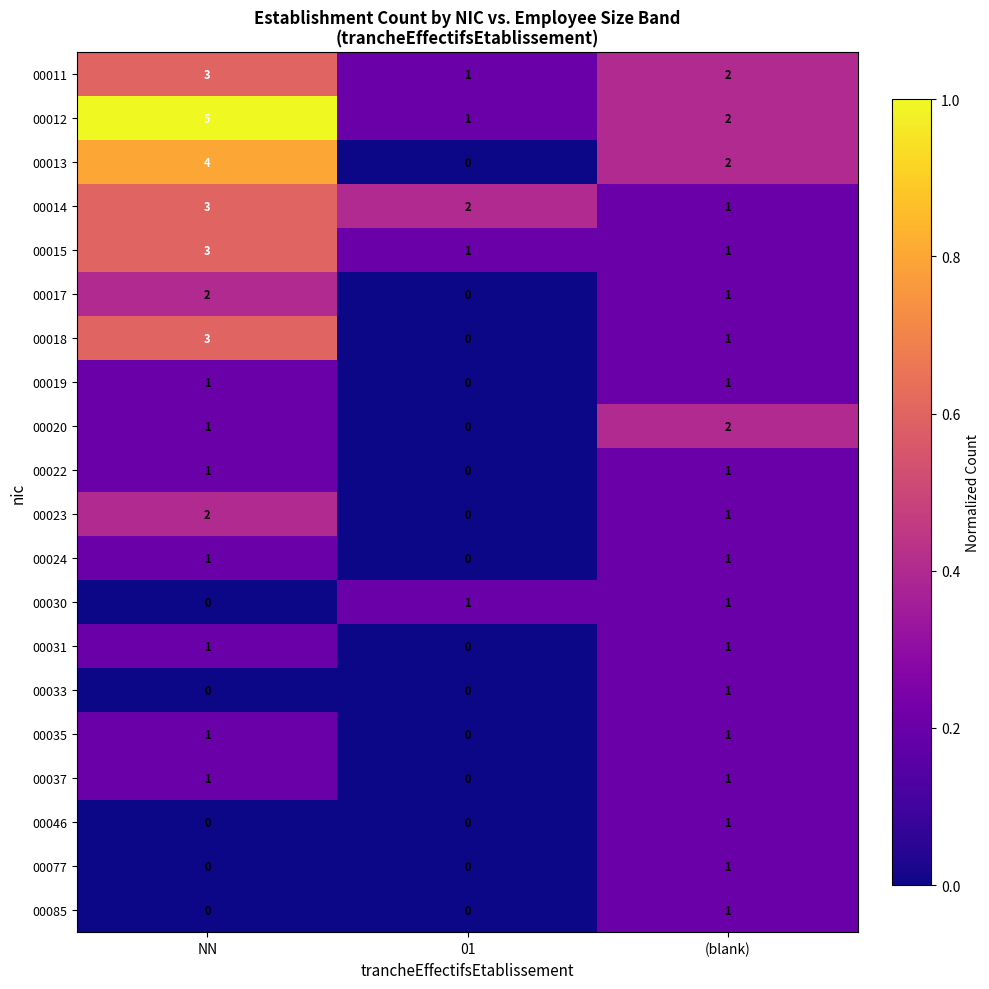

How many data points does each series have?

3